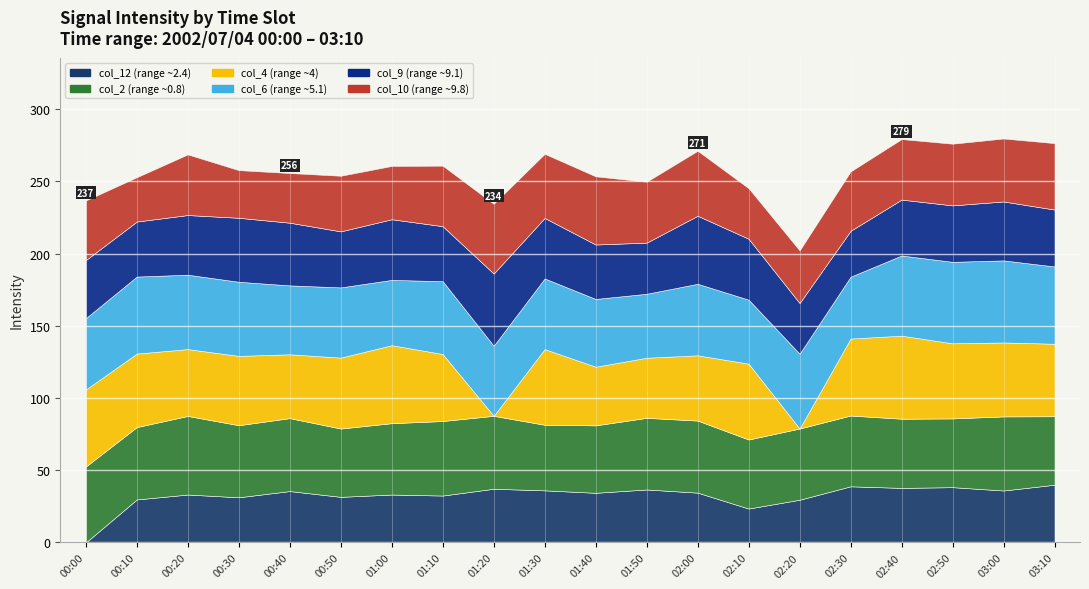

The value of col_6 at 01:30 is 65.7. True or false?

False